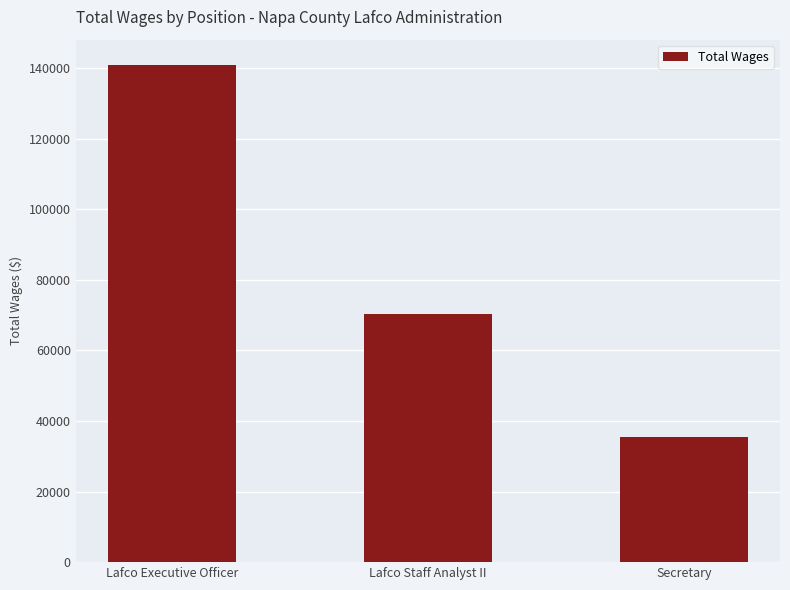

Is it true that the value at Lafco Staff Analyst II is 110379?

False